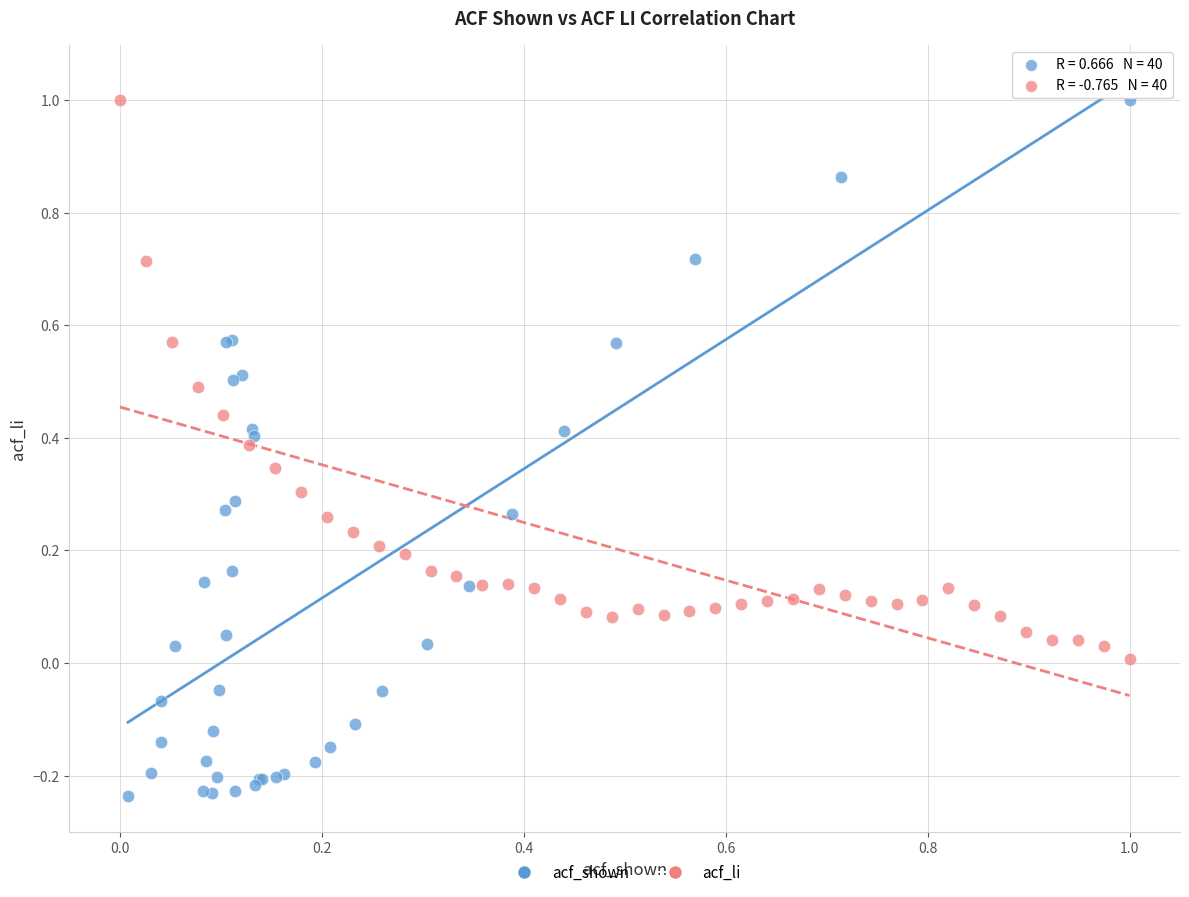

Which series has the widest spread of Y values?

acf_shown